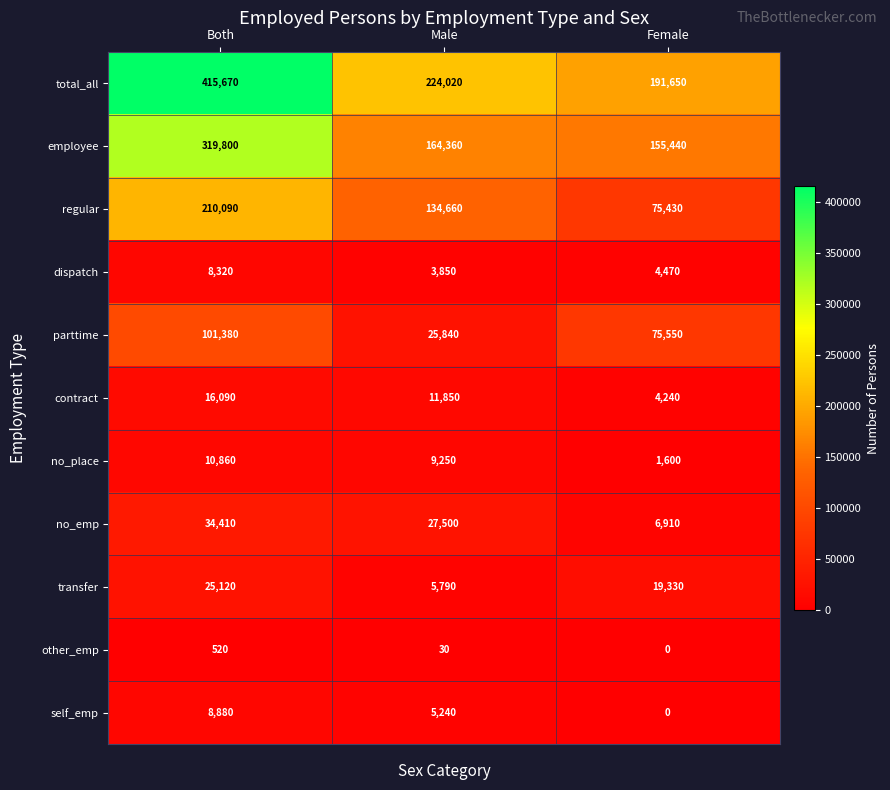

The value of employee at Female is 155440. True or false?

True